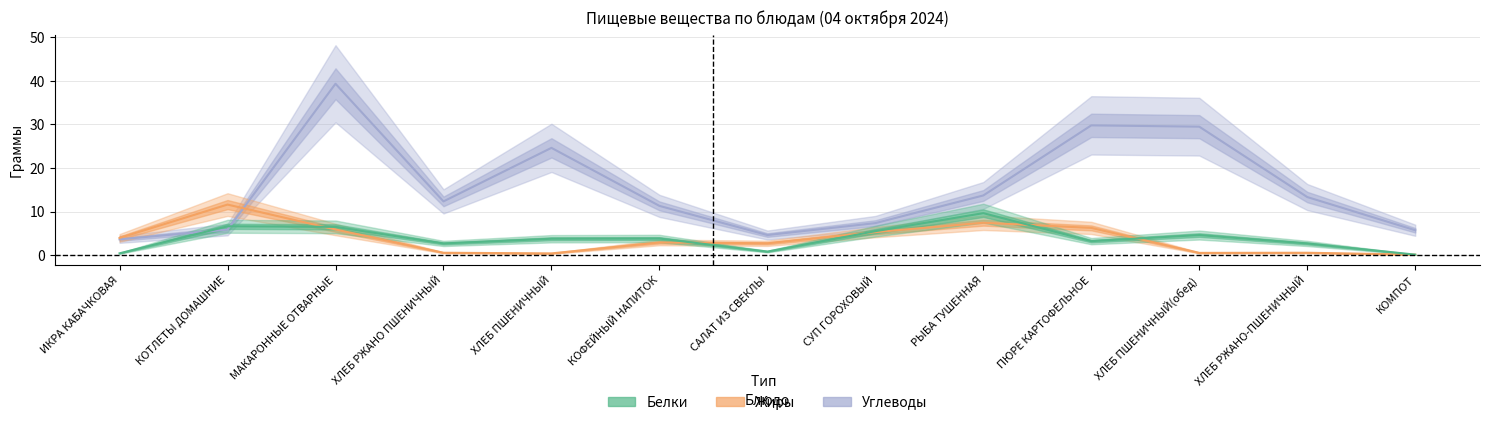

Between which two adjacent categories do Белки and Углеводы first intersect?

ИКРА КАБАЧКОВАЯ and КОТЛЕТЫ ДОМАШНИЕ